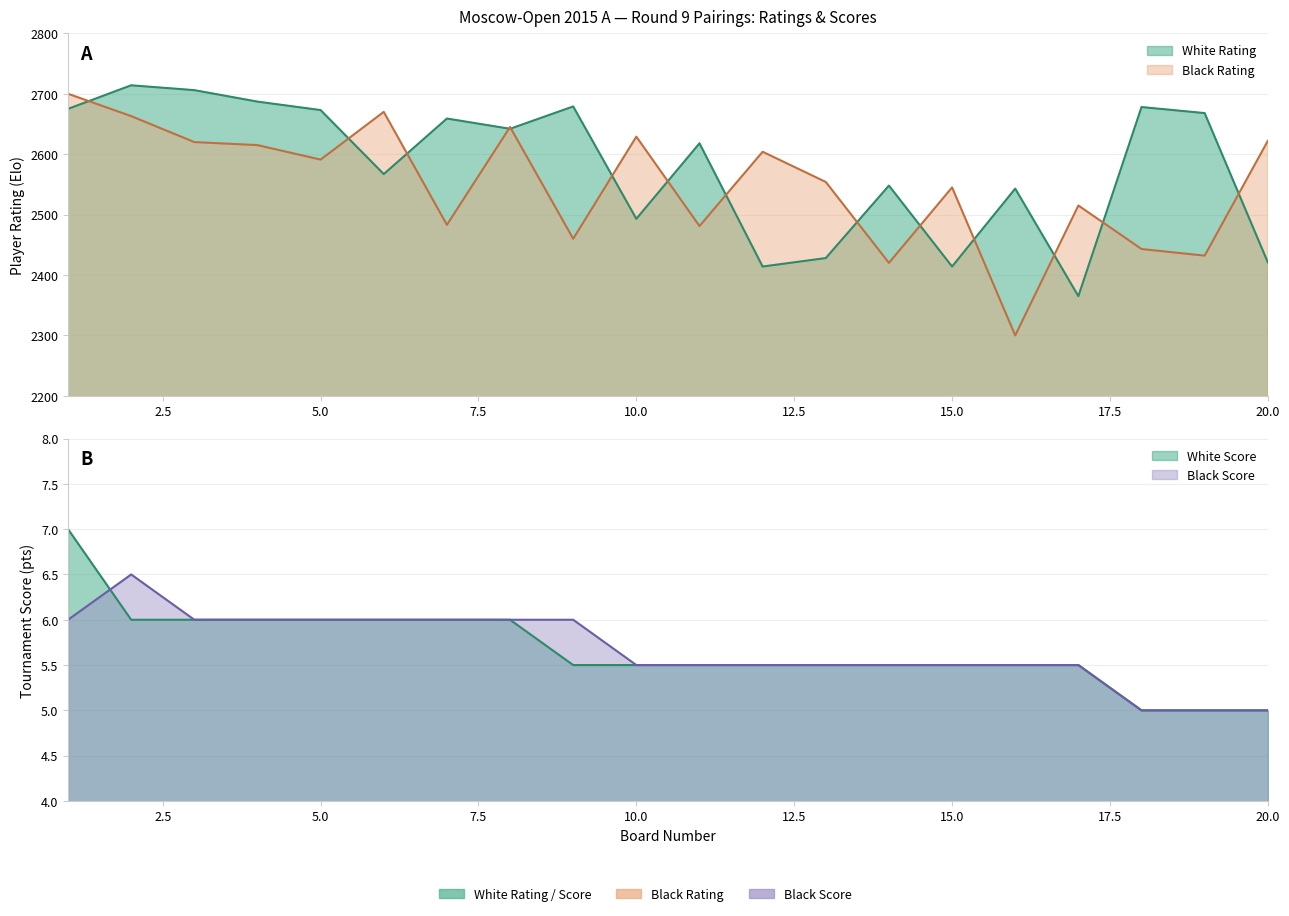

What are all the series names shown in the legend?

White Rating, Black Rating, White Score, Black Score